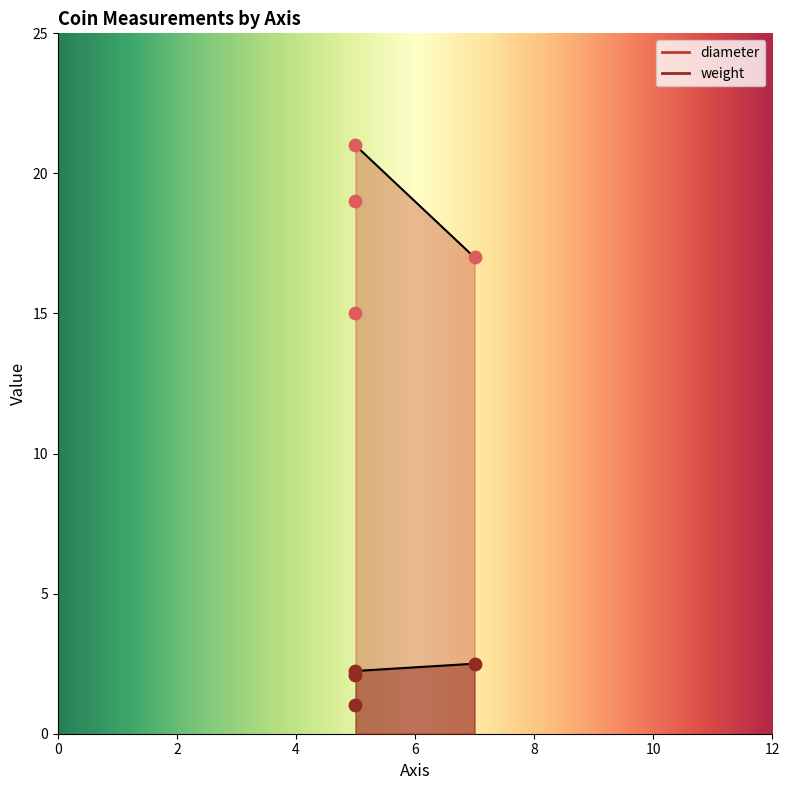

What is the total value across all series at 5?

16.0